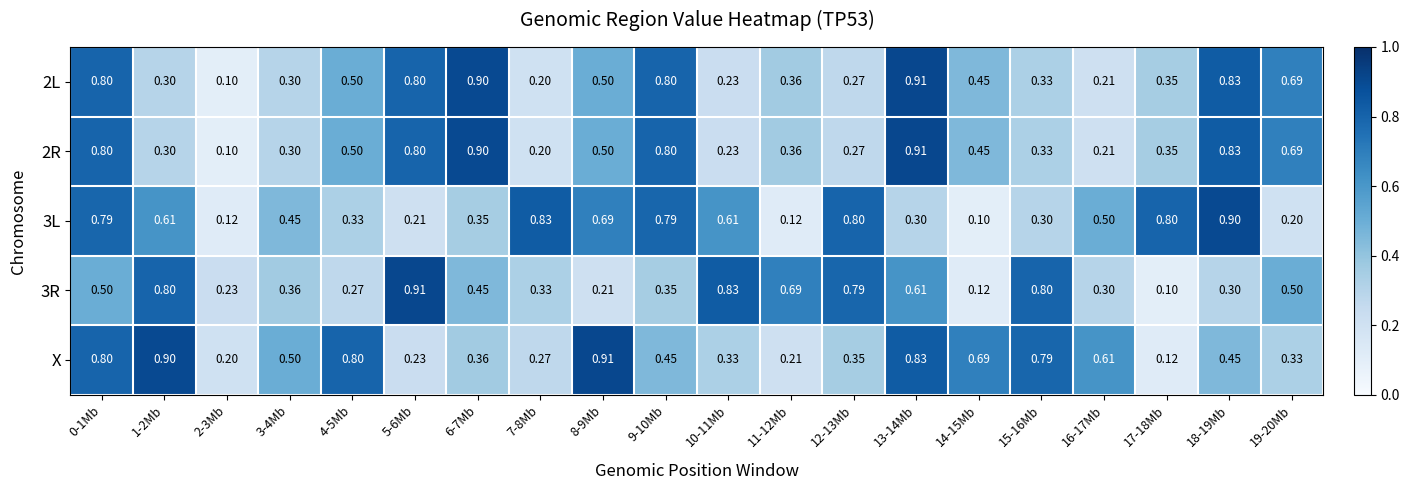

At which category is the sum across all series the highest?

0-1Mb